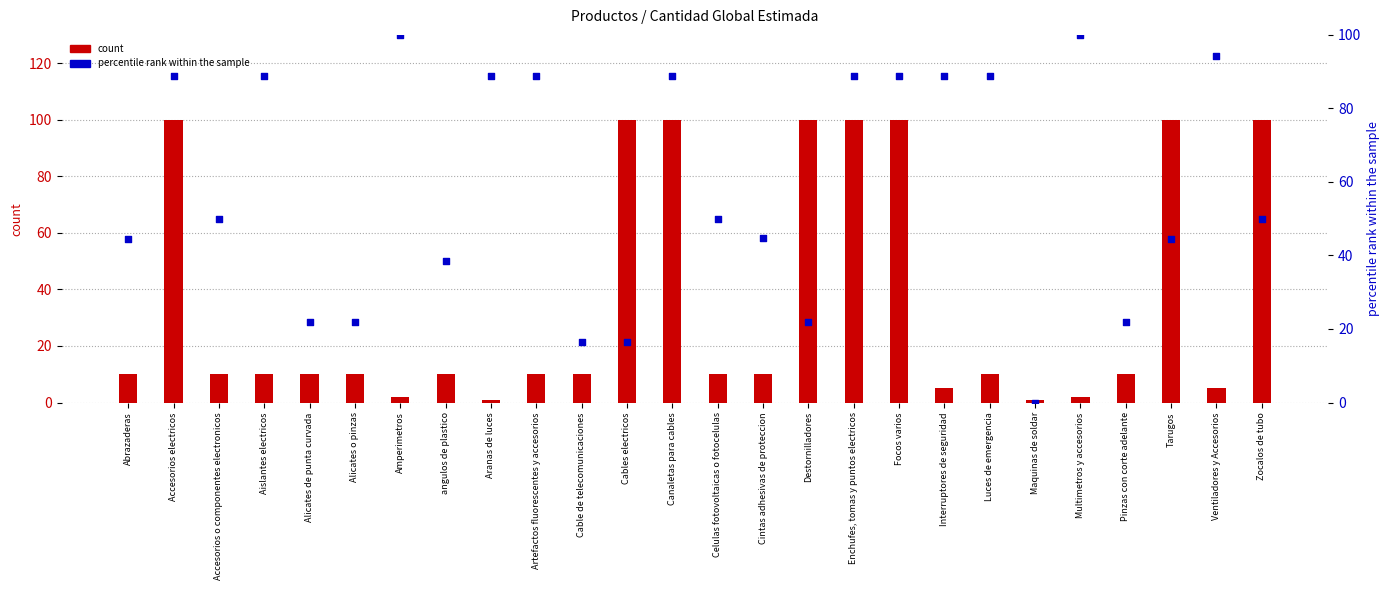

Which series reaches the maximum Y coordinate?

count